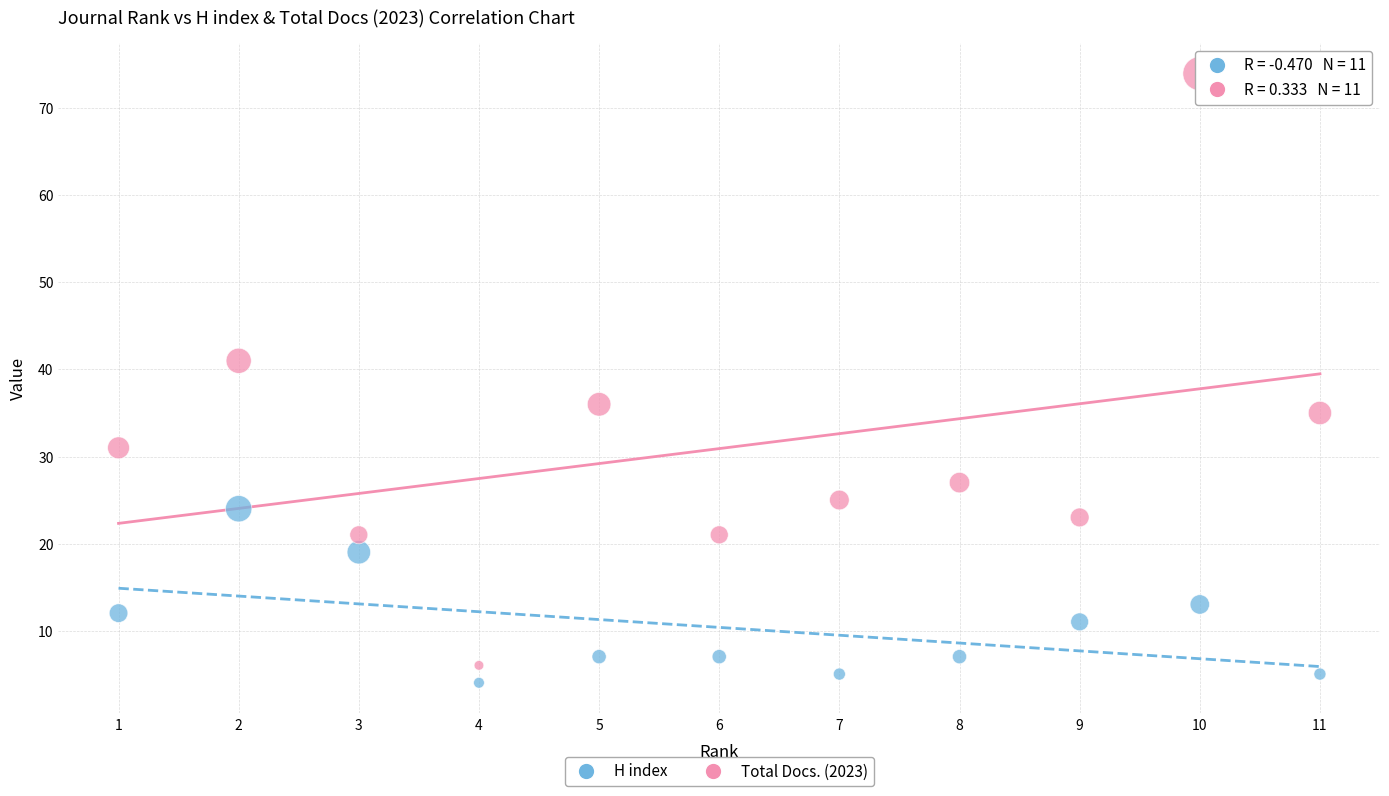

What is the X range (max minus min) for the scatter plot?

10